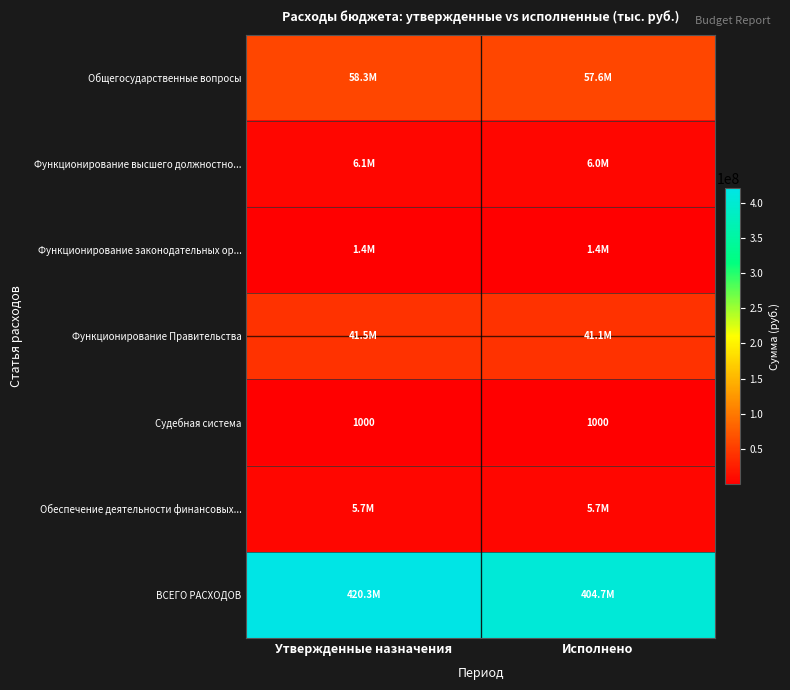

Which series changed the most between Утвержденные назначения and Исполнено?

ВСЕГО РАСХОДОВ